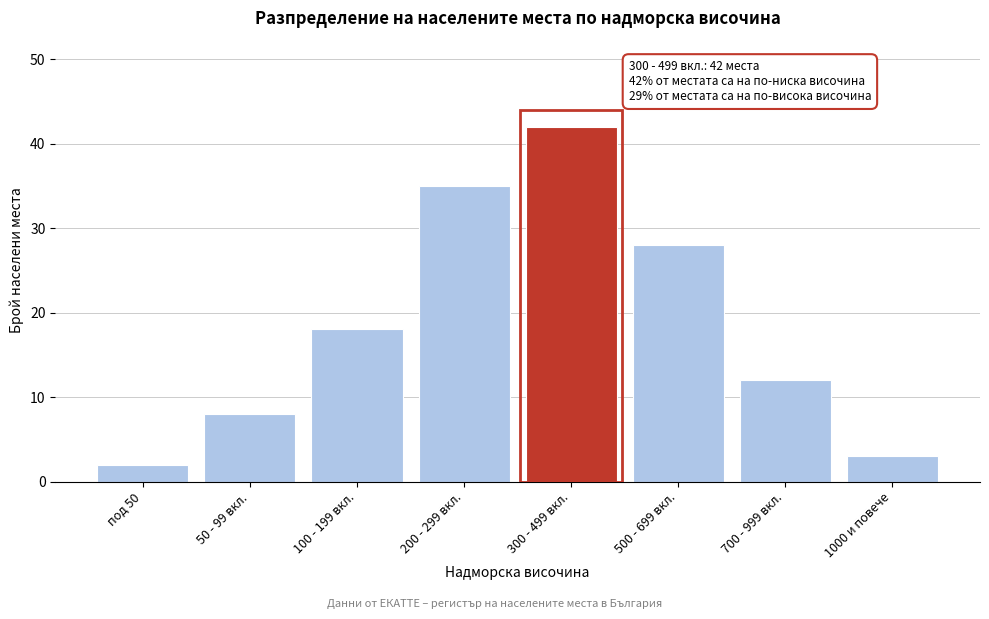

Reading left to right, transcribe all the data shown in this chart.

под 50=2	50 - 99 вкл.=8	100 - 199 вкл.=18	200 - 299 вкл.=35	300 - 499 вкл.=42	500 - 699 вкл.=28	700 - 999 вкл.=12	1000 и повече=3